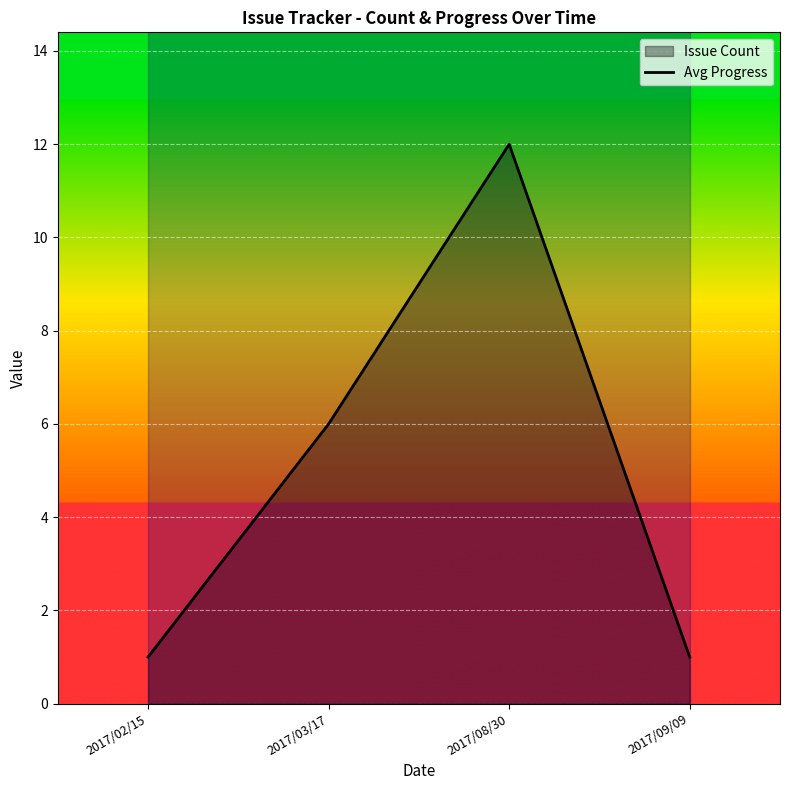

True or false: Issue Count line and Avg Progress line intersect in this chart.

False